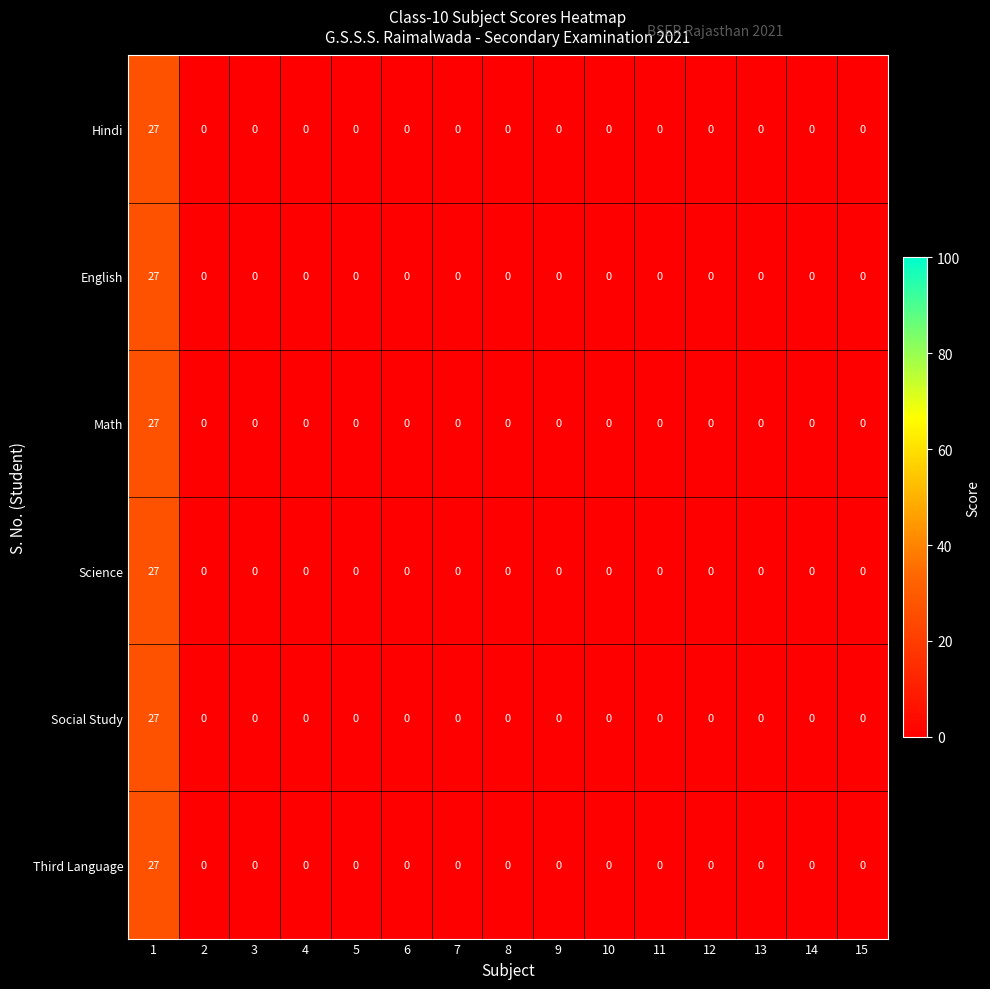

What is the approximate value of Hindi at 1, to the nearest 10?

30